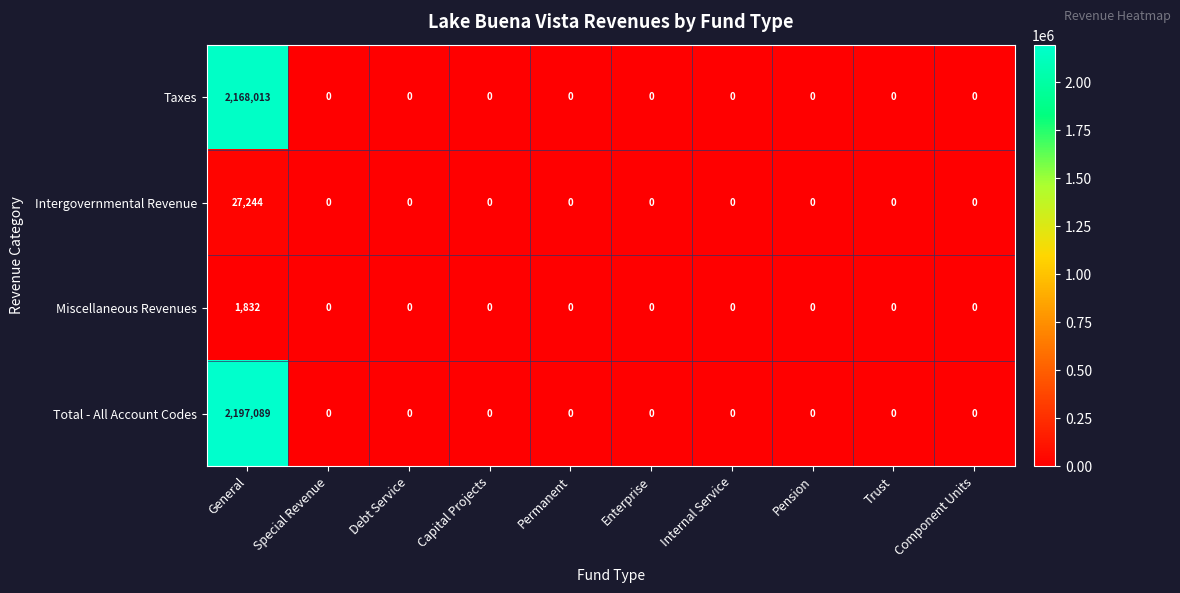

What is the average value of the Miscellaneous Revenues series?

183